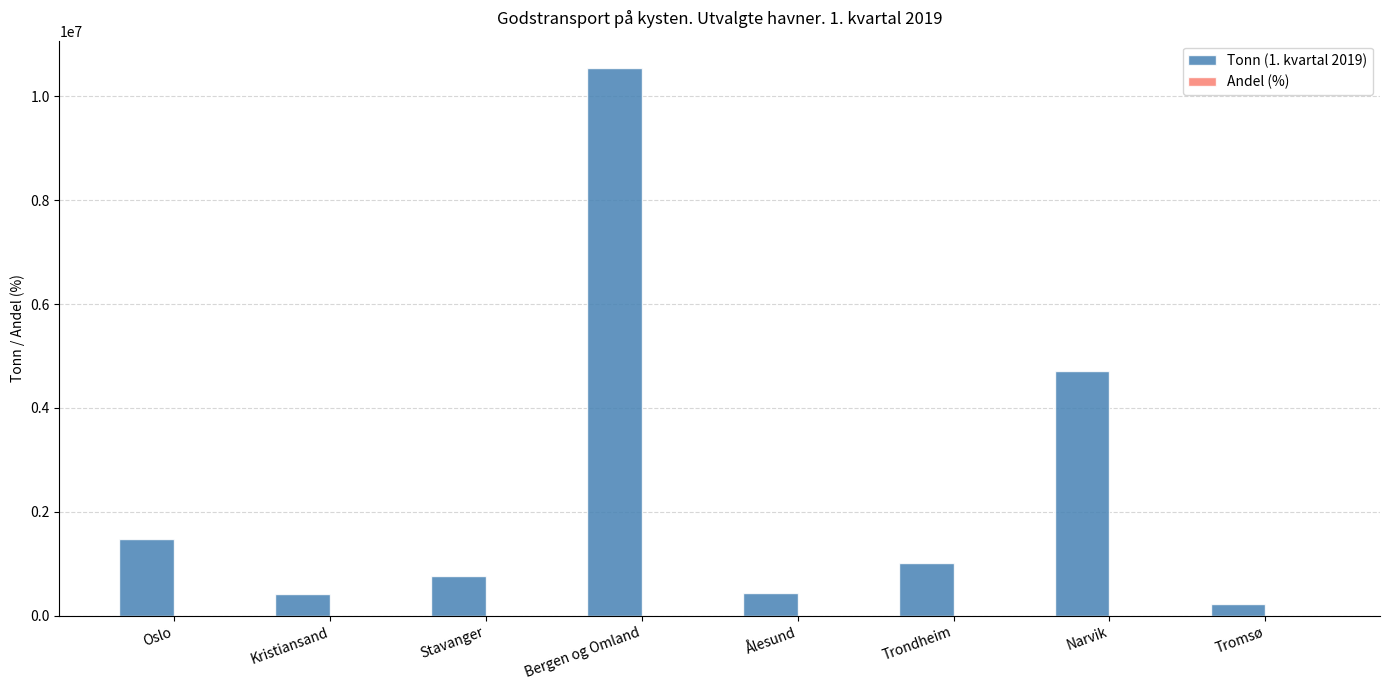

Between Trondheim and Tromsø, which series saw the biggest shift?

Tonn (1. kvartal 2019)